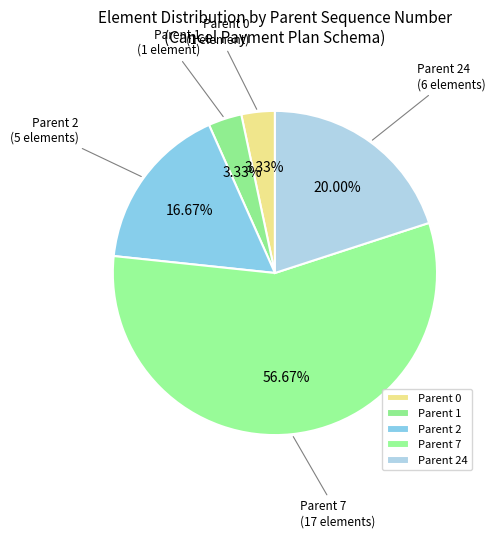

Does Parent 7 account for over 50% of the chart?

Yes